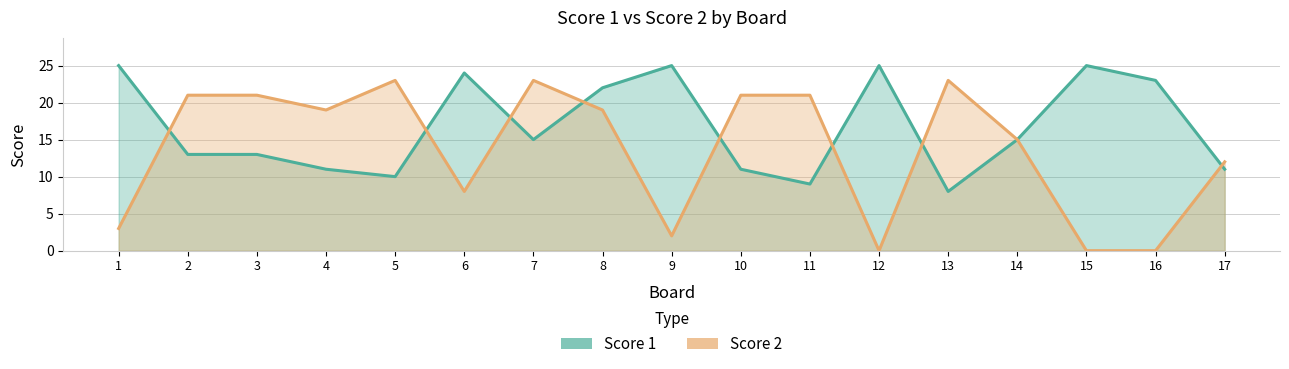

How many data points in Score 1 are above 15?

7